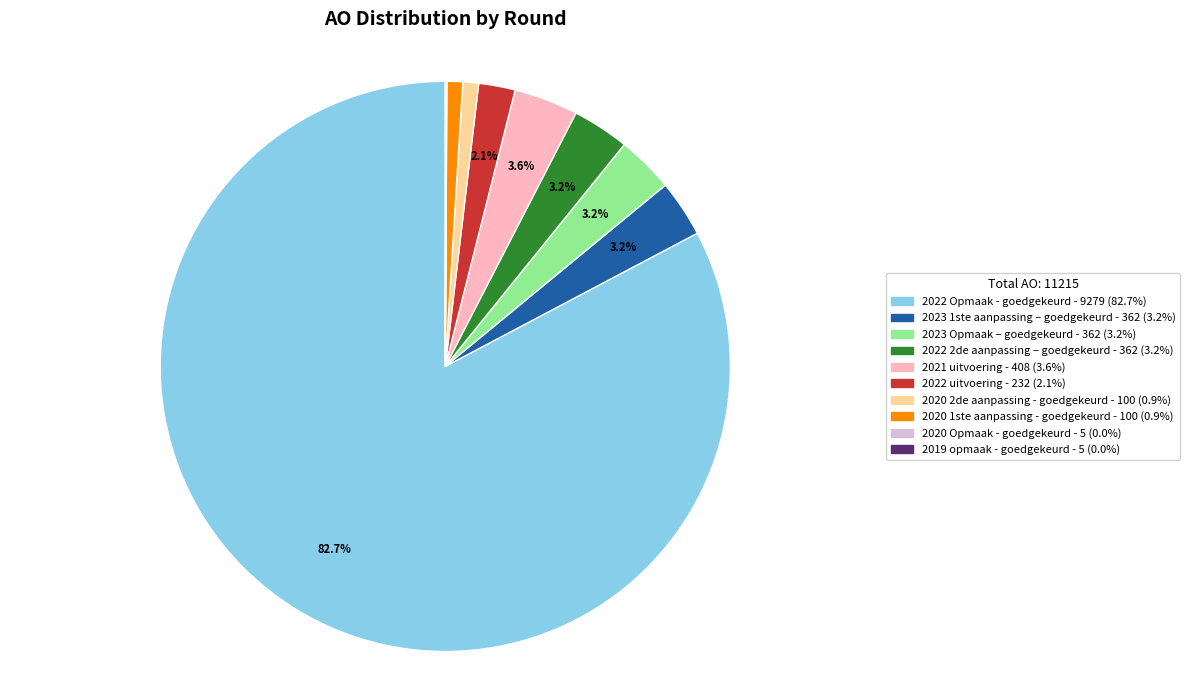

What is the total percentage of 2021 uitvoering and 2022 uitvoering?

5.7%